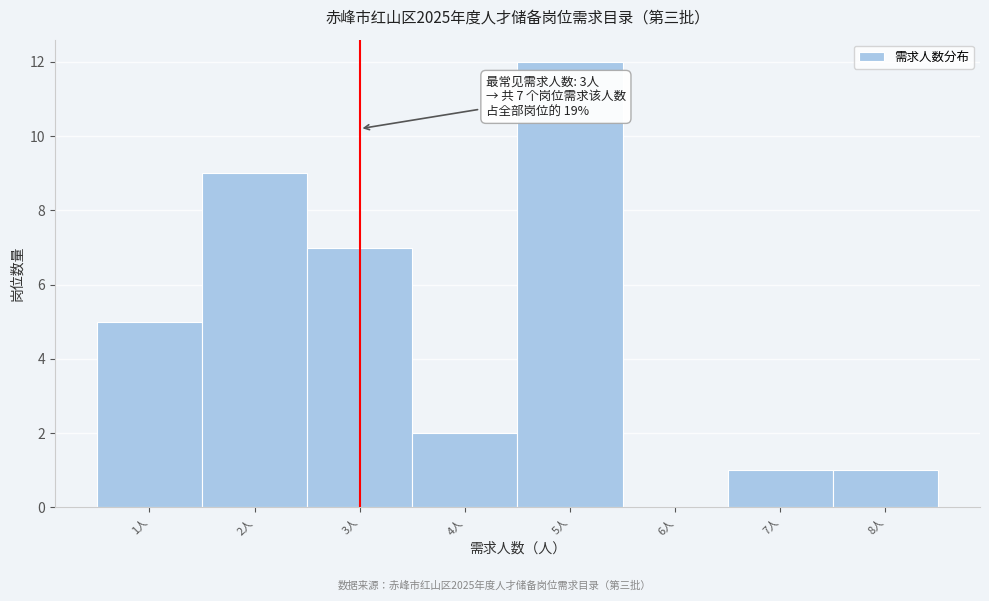

Over which range of the x-axis is the bar tallest?

4.5 to 5.5